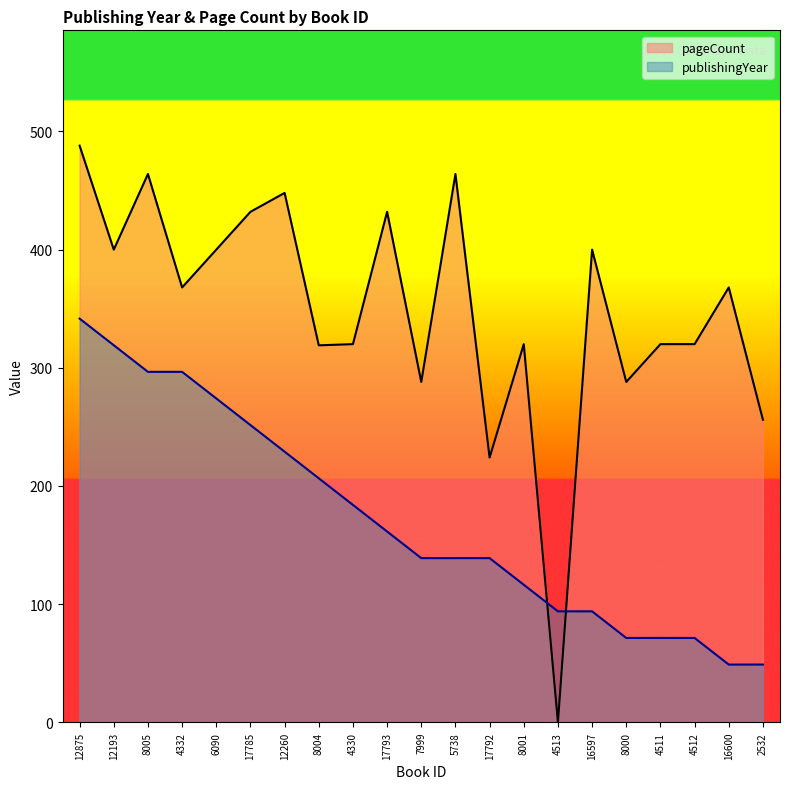

Which series has the largest range (max minus min)?

pageCount